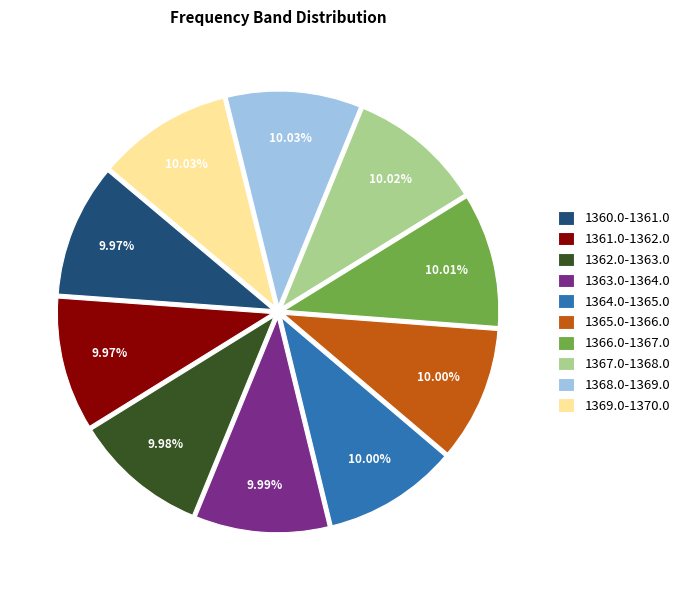

To the nearest percent, what portion does 1363.0-1364.0 represent?

10%